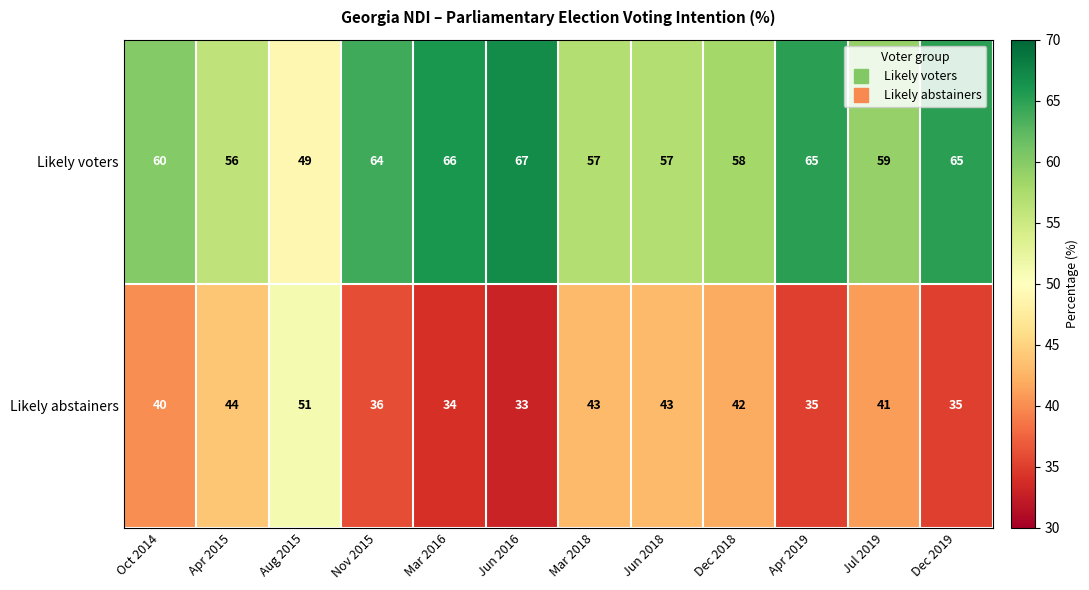

Reading left to right, extract all data points from this chart.

Likely voters: 60	56	49	64	66	67	57	57	58	65	59	65
Likely abstainers: 40	44	51	36	34	33	43	43	42	35	41	35